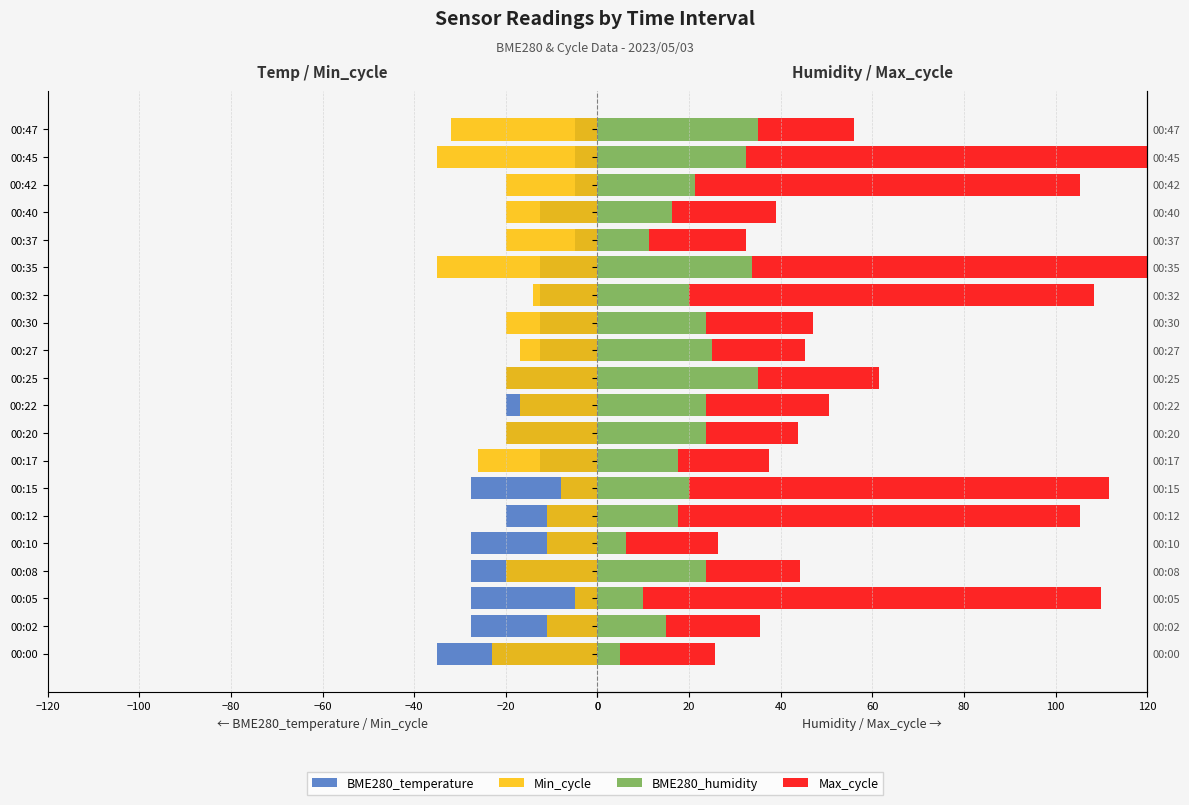

The BME280_temperature series shows -3.4 at 00:47. True or false?

False